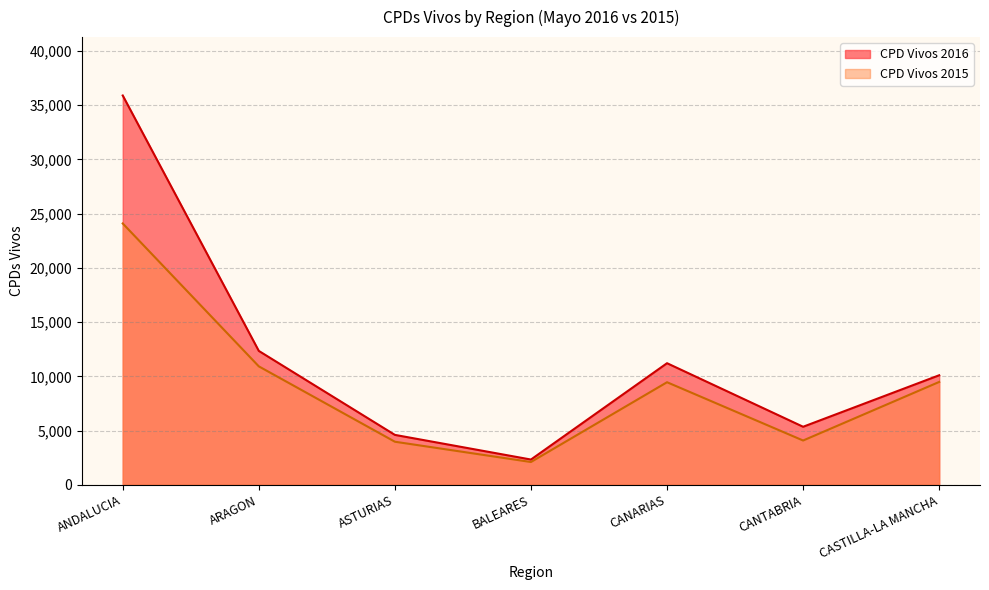

Reading right to left, extract all data points from this chart.

CPD Vivos 2016: CASTILLA-LA MANCHA=10096	CANTABRIA=5347	CANARIAS=11208	BALEARES=2324	ASTURIAS=4598	ARAGON=12342	ANDALUCIA=35896
CPD Vivos 2015: CASTILLA-LA MANCHA=9480	CANTABRIA=4079	CANARIAS=9454	BALEARES=2096	ASTURIAS=3967	ARAGON=10917	ANDALUCIA=24095